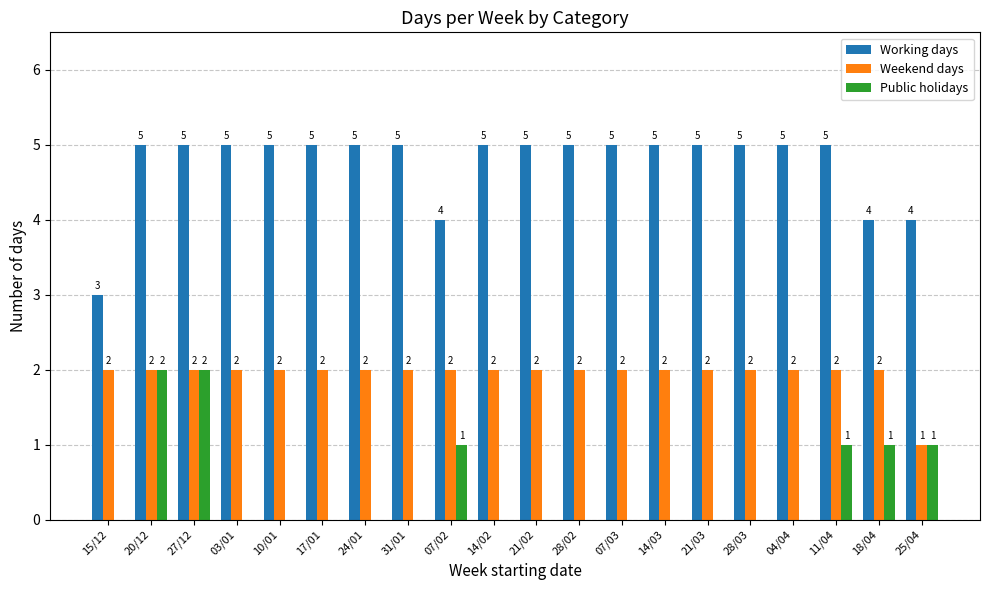

The value of Weekend days at 21/02 is 3. True or false?

False